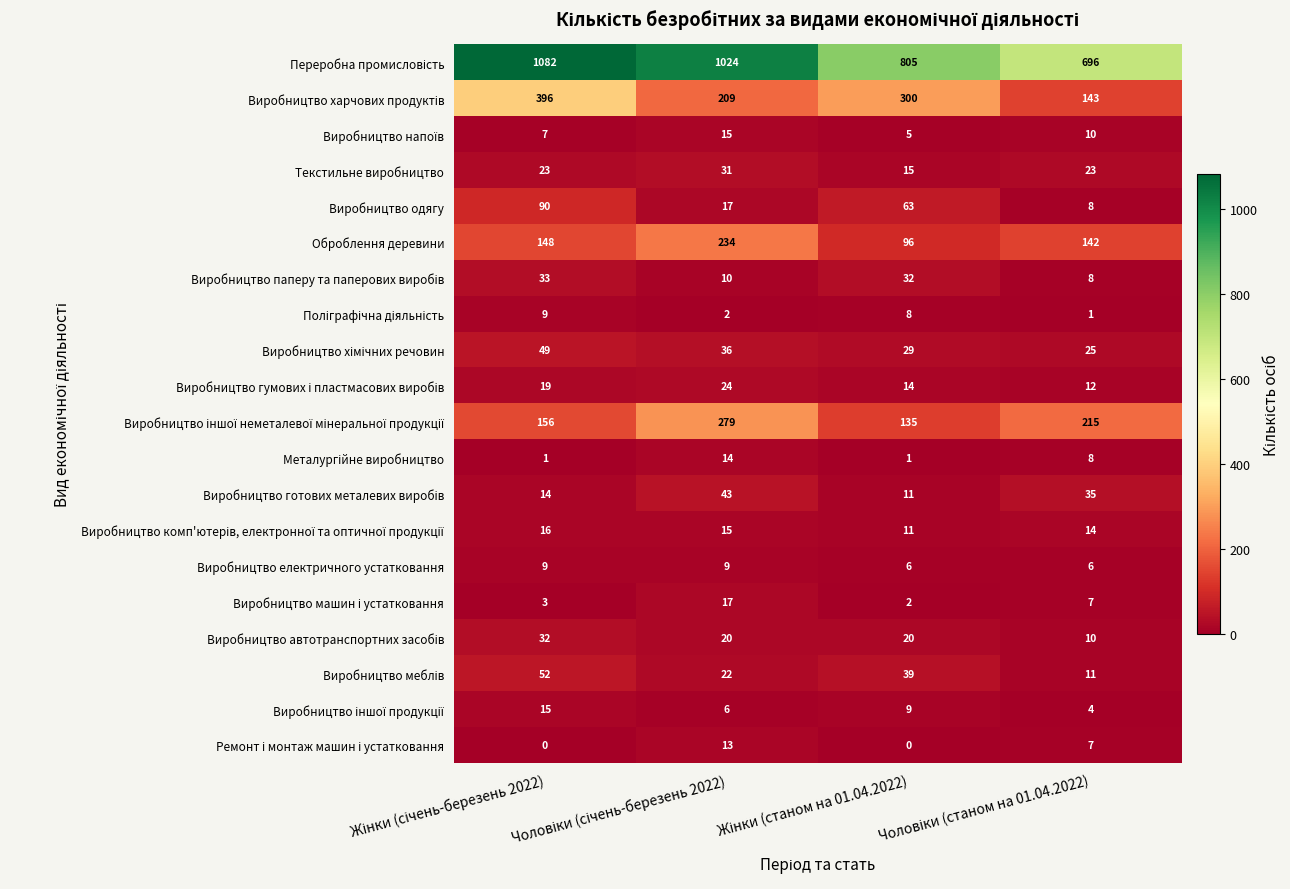

What is the lowest value of the Текстильне виробництво series?

15